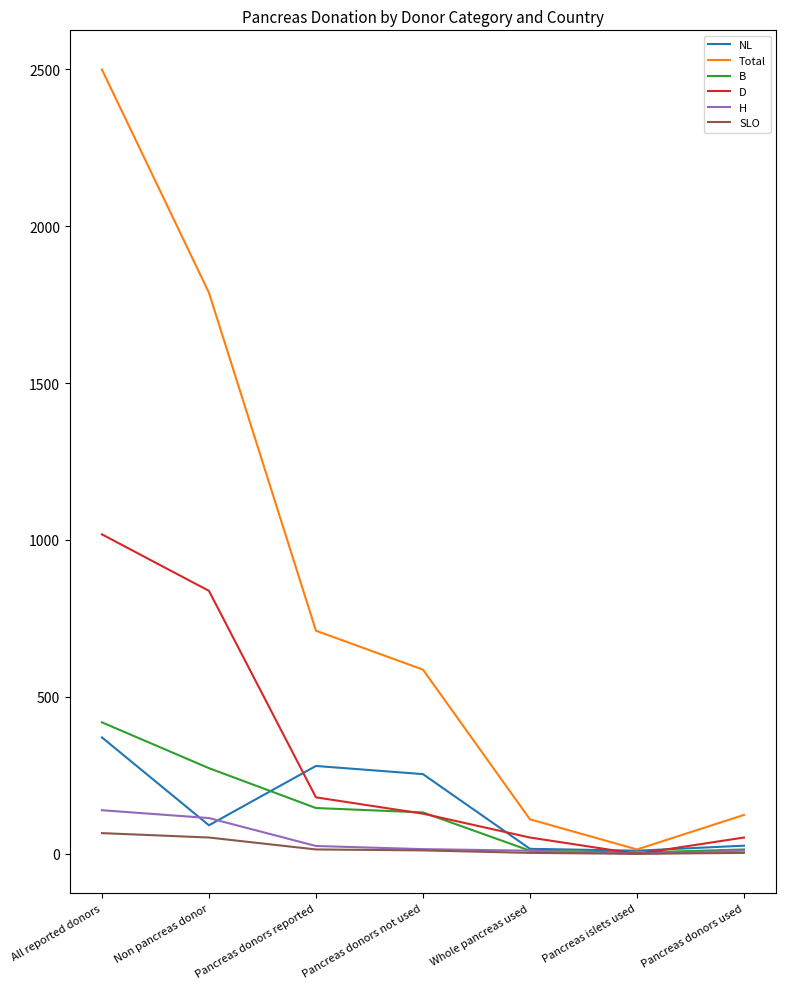

The SLO series shows 66 at All reported donors. True or false?

True